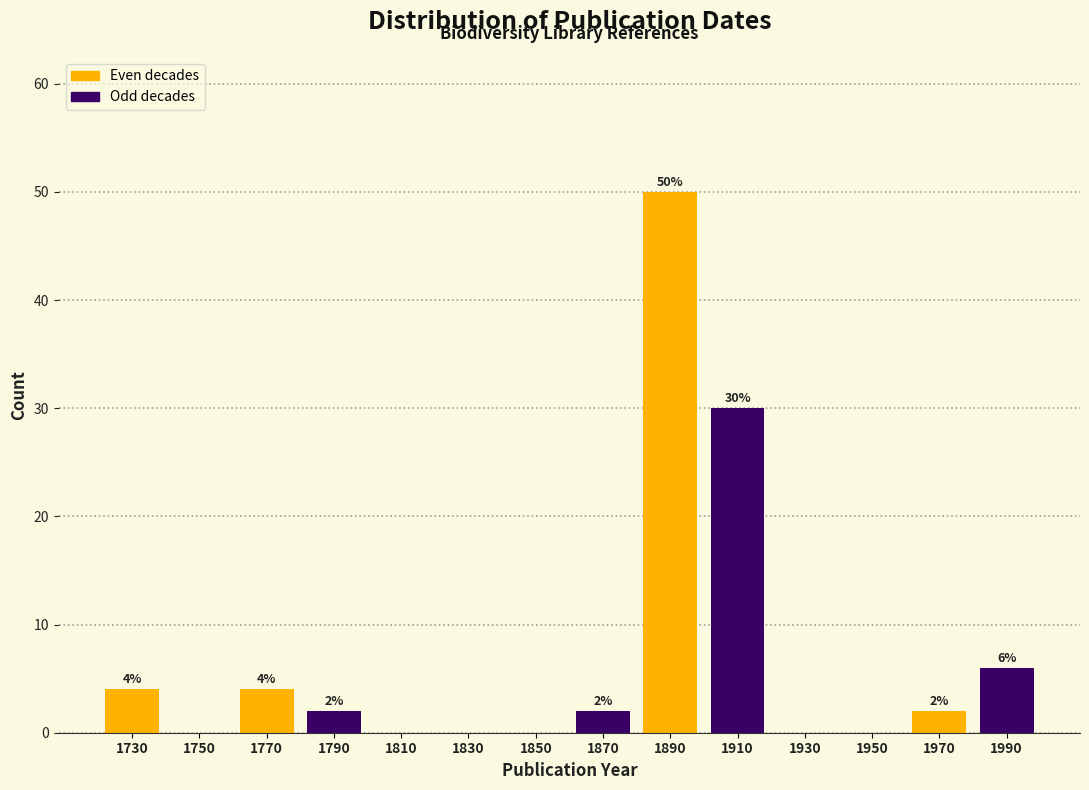

Over which range of the x-axis is the bar tallest?

1880 to 1900